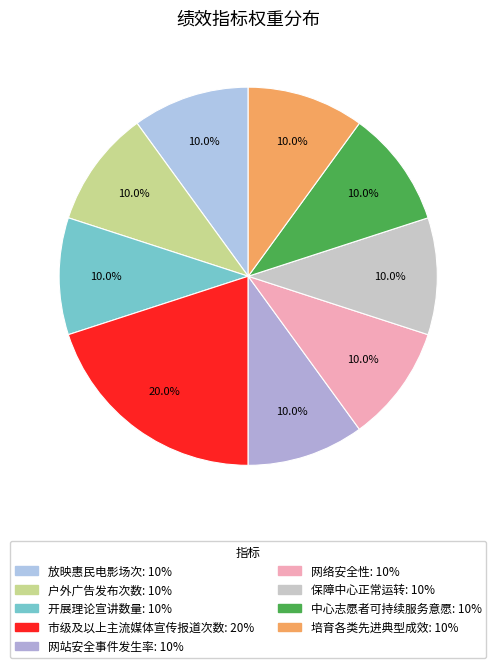

Is it true that 中心志愿者可持续服务意愿 is 10% of the pie?

True